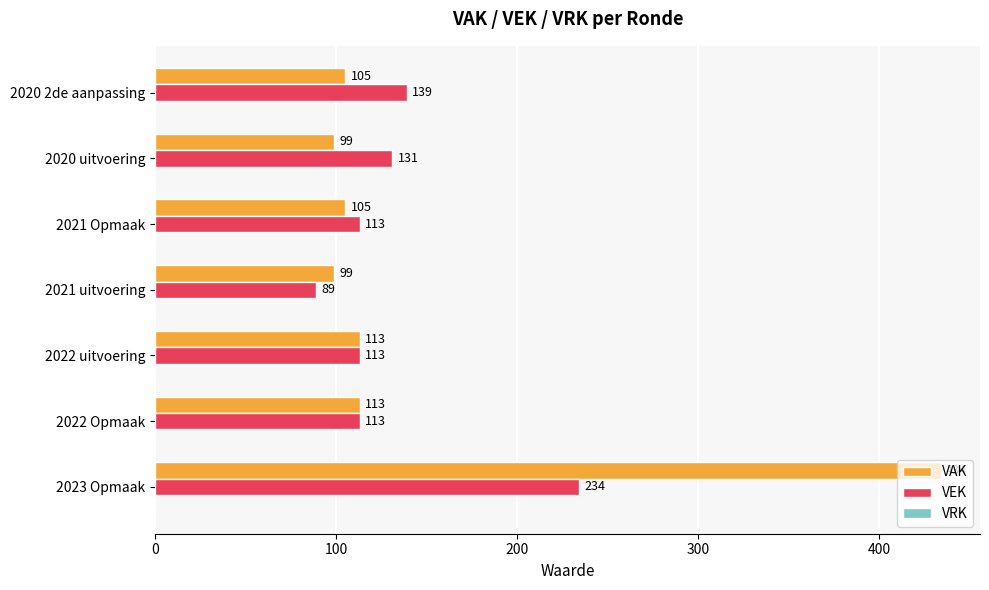

List the series in order of their peak value, lowest first.

VEK, VAK